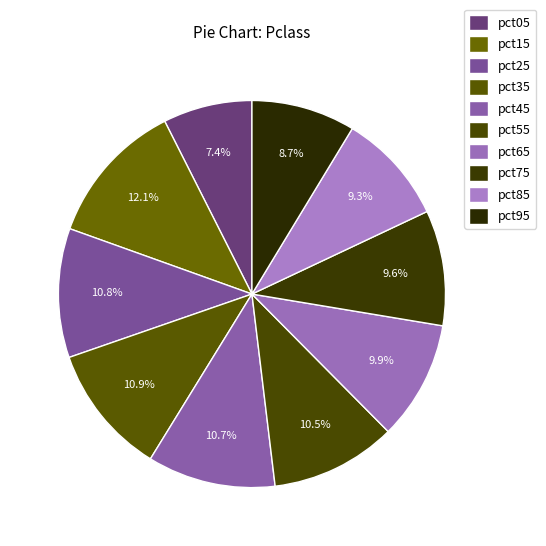

Rank the categories by value from highest to lowest.

pct15, pct35, pct25, pct45, pct55, pct65, pct75, pct85, pct95, pct05